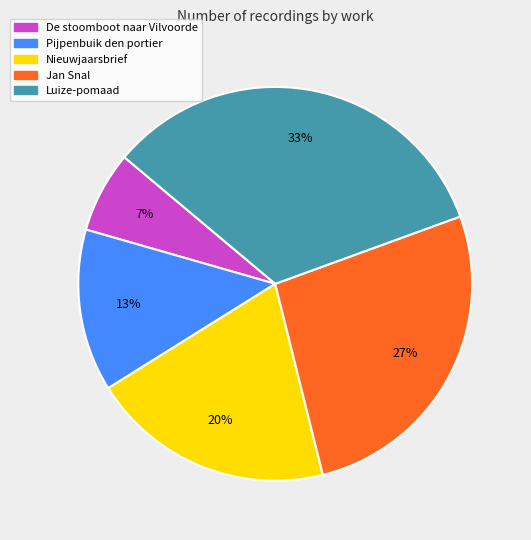

Count the number of slices in the pie.

5